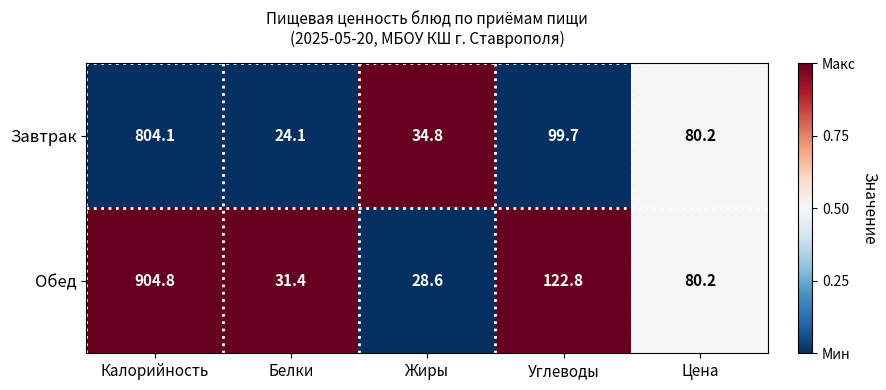

What is the difference between the second highest and minimum values in the Завтрак series?

75.6